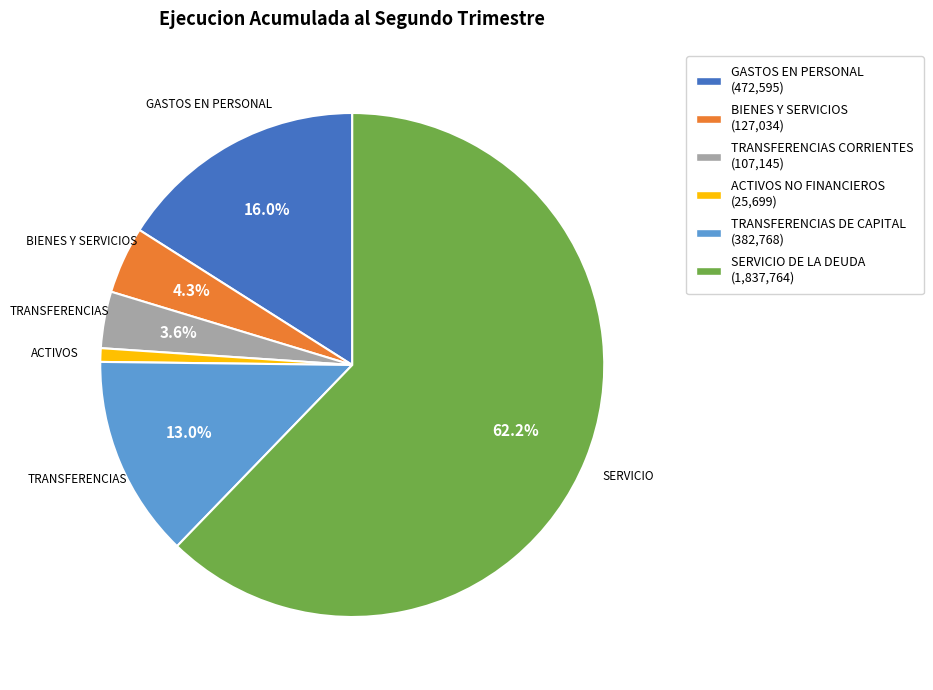

Rank the categories by value from lowest to highest.

ACTIVOS NO FINANCIEROS, TRANSFERENCIAS CORRIENTES, BIENES Y SERVICIOS, TRANSFERENCIAS DE CAPITAL, GASTOS EN PERSONAL, SERVICIO DE LA DEUDA